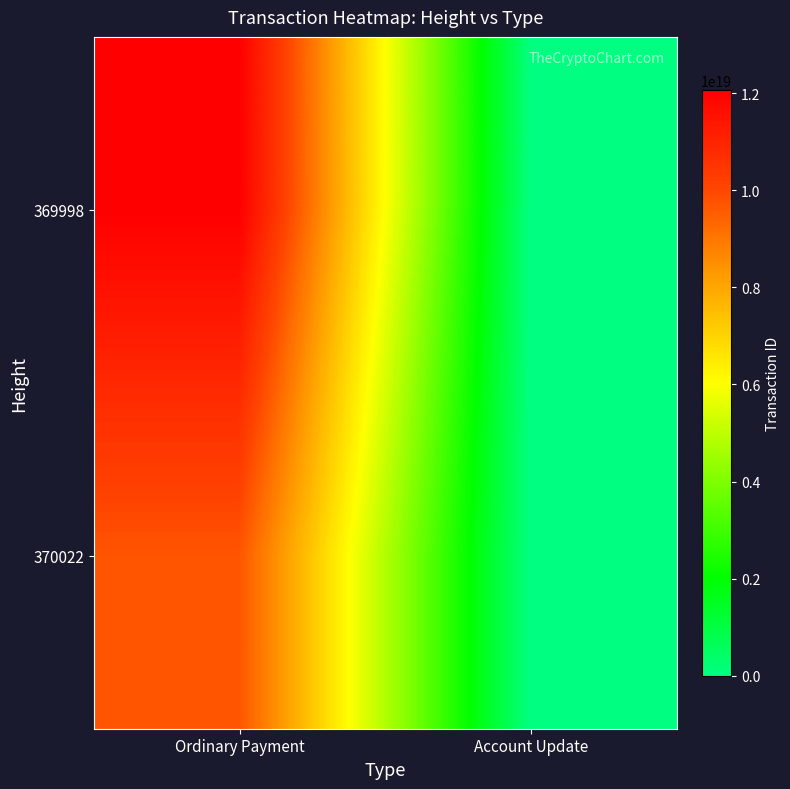

At how many categories does at least one series exceed 8703246716053979136?

1